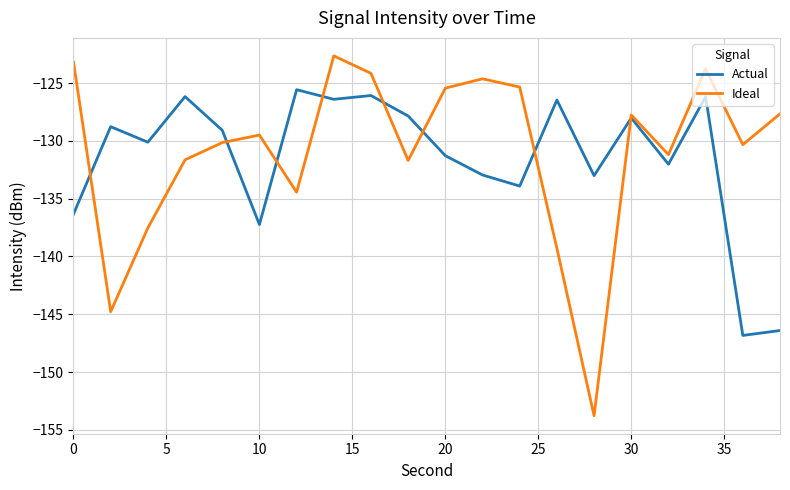

Which series ends up on top after the final intersection of Ideal and Actual?

Ideal